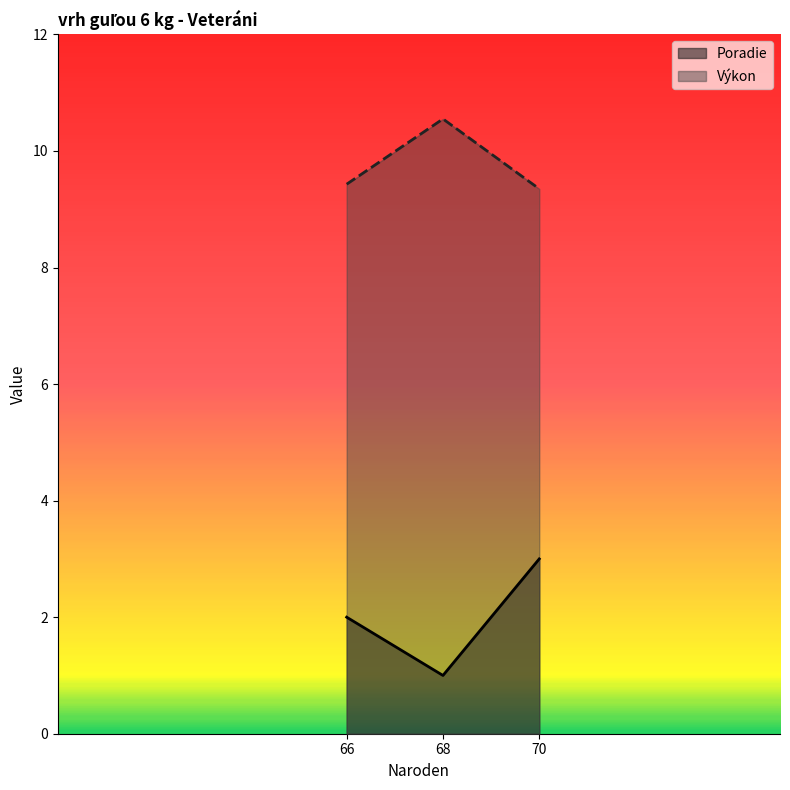

Count the number of categories in the chart.

3